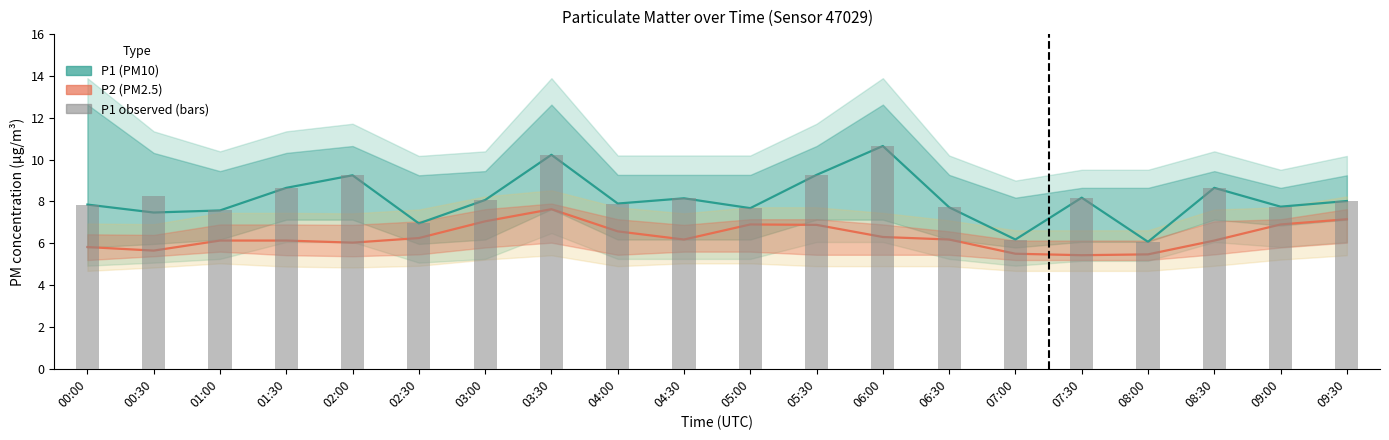

What is the value of the P2 (PM2.5) bar at the 7th from the left?

7.0